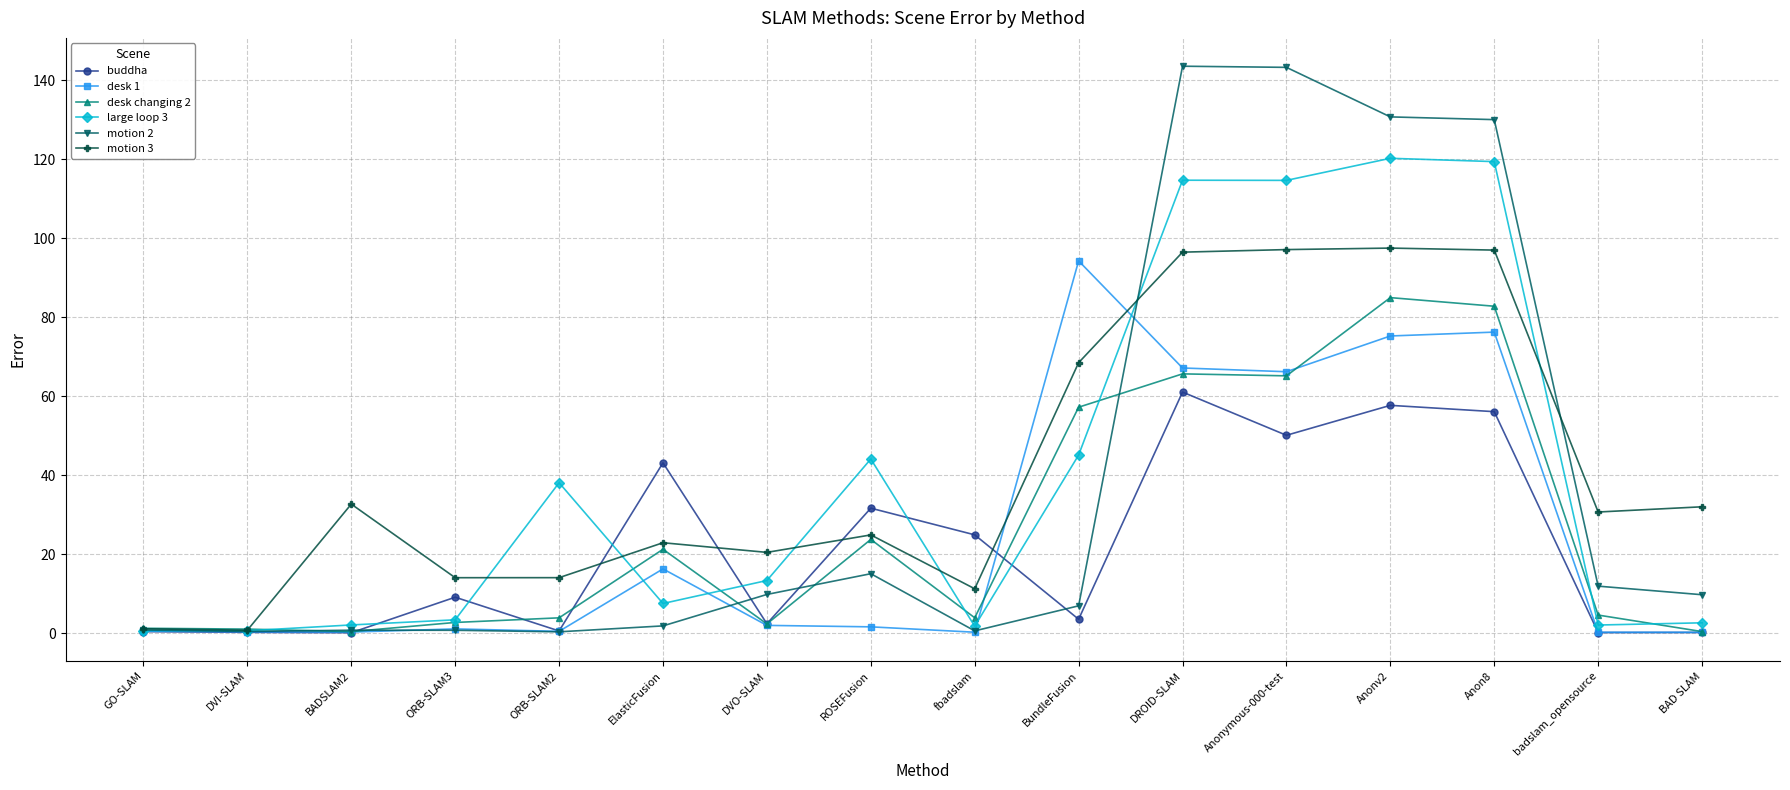

Is it true that motion 2 equals 213.8 at Anonymous-000-test?

False